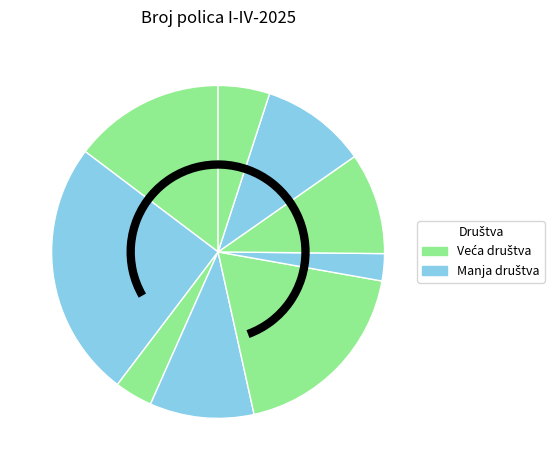

How many segments does this pie chart have?

9